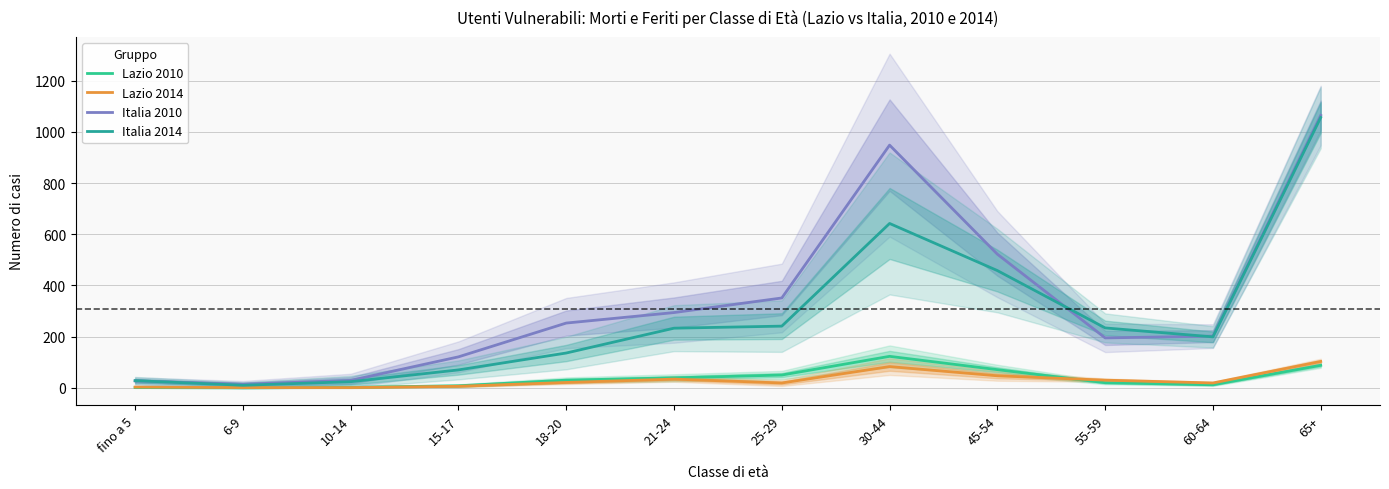

Which has a higher value, 15-17 or 60-64?

60-64